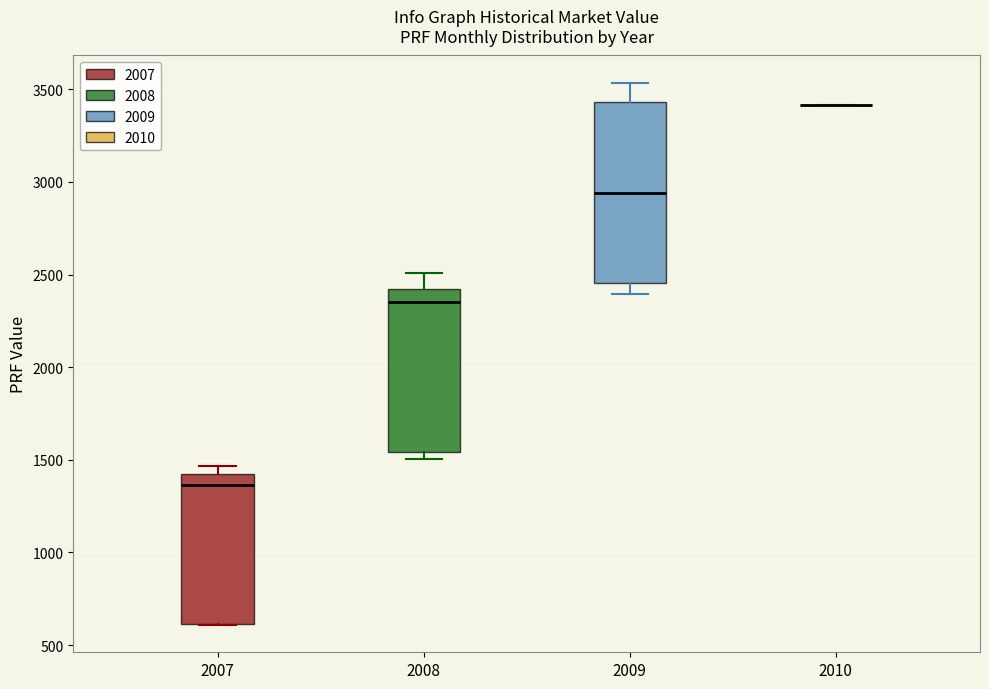

Comparing the boxes themselves (not the whiskers), which one is the tallest?

2009